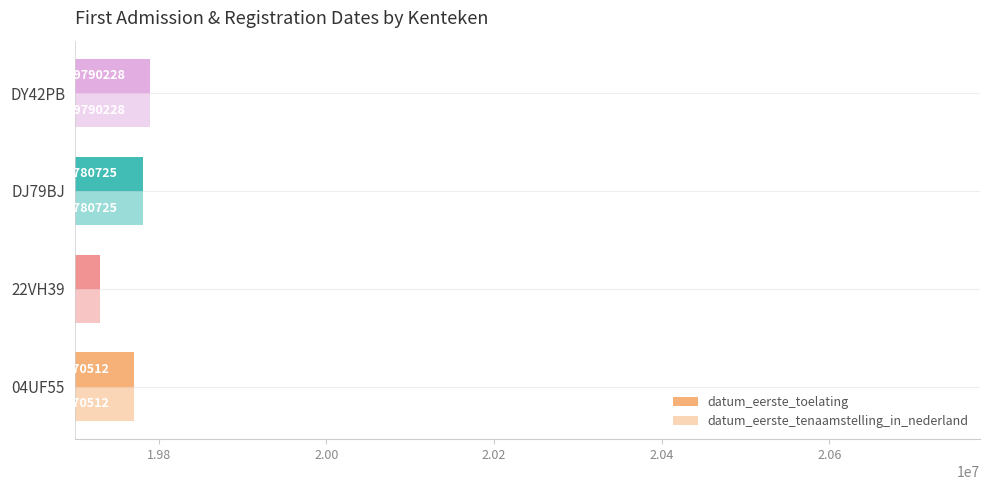

What is the value of the datum_eerste_toelating bar at the 2nd from the left?

19730219